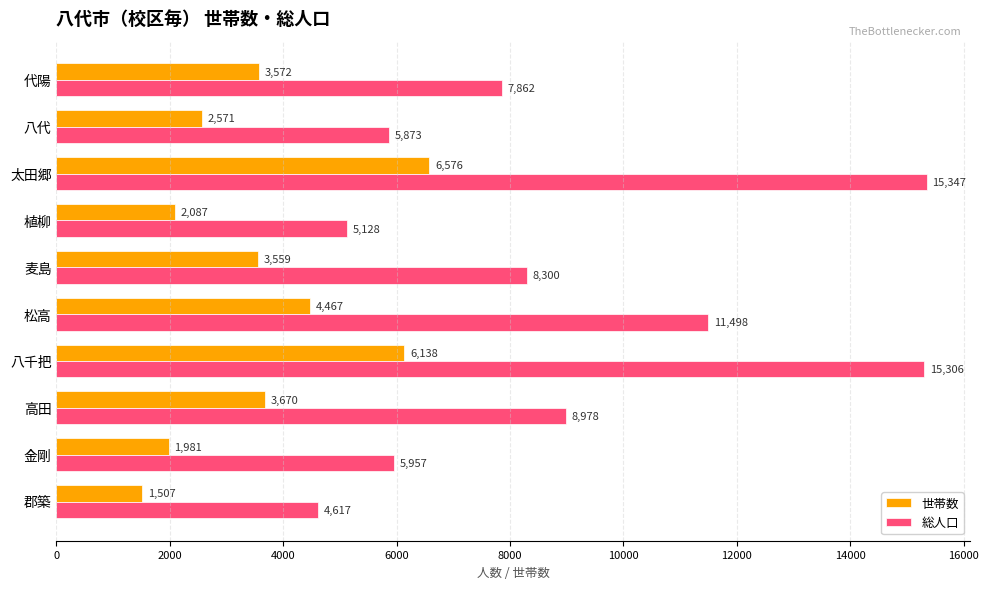

What are all the series names shown in the legend?

世帯数, 総人口